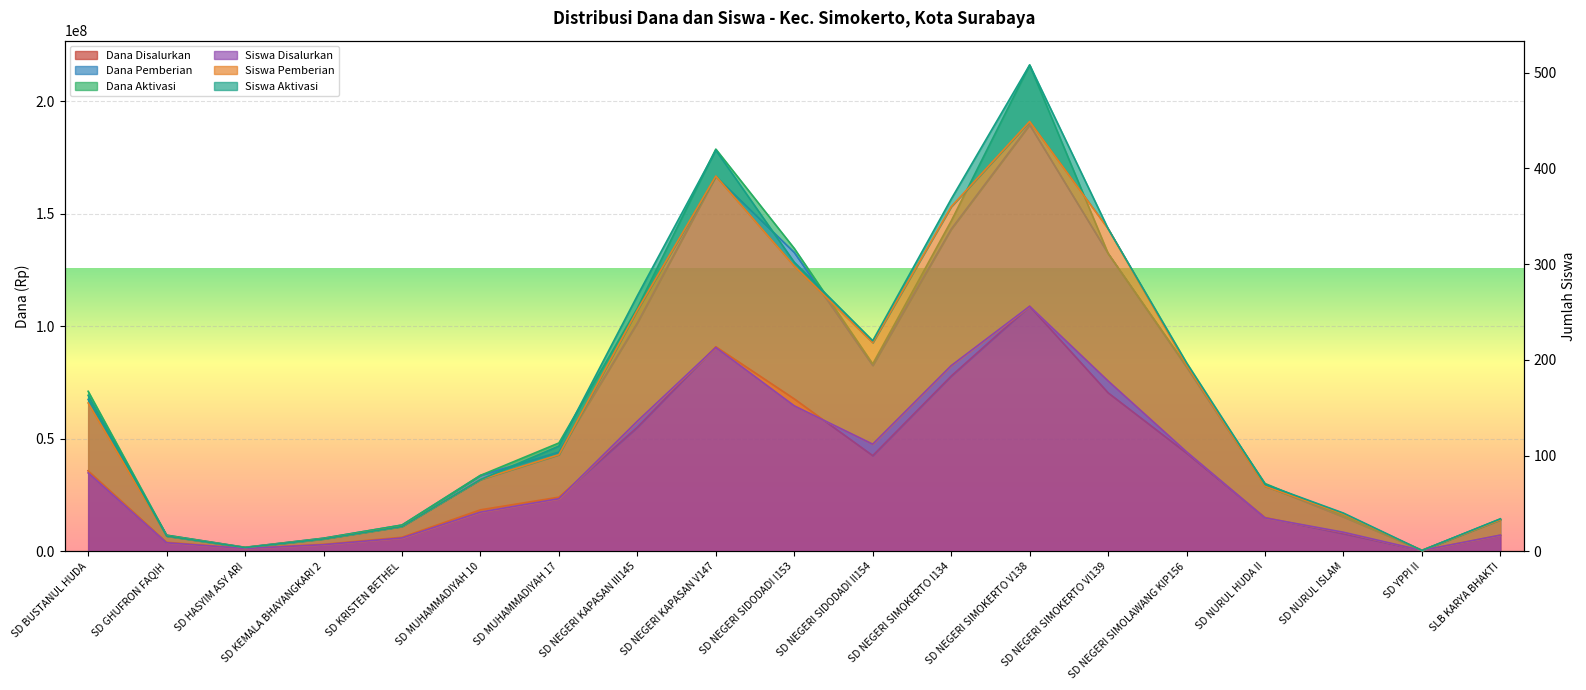

The Siswa Pemberian series shows 2 at SD YPPI II. True or false?

False